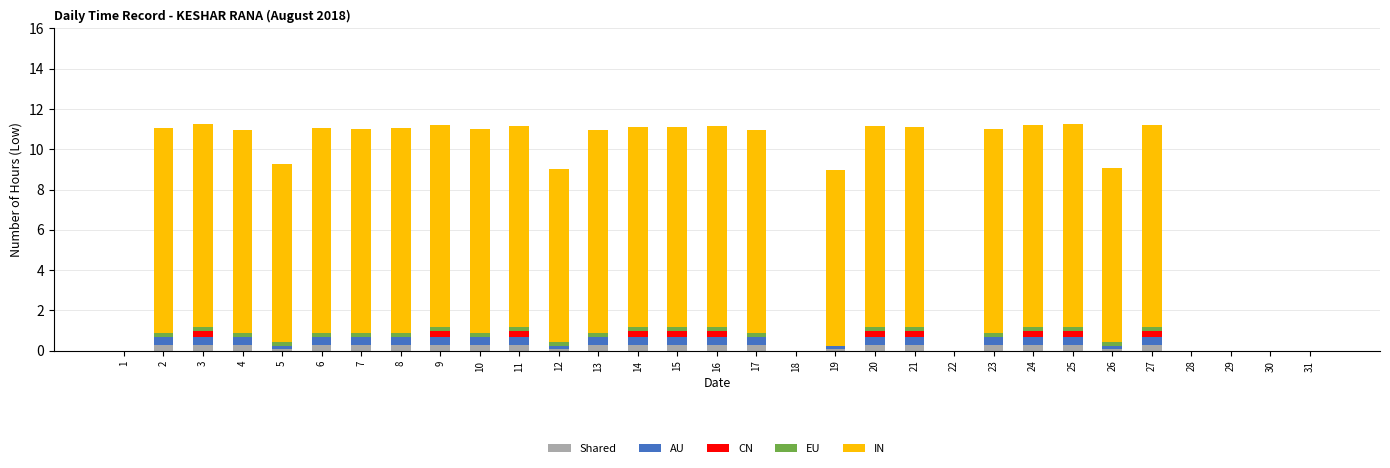

What are all the series names shown in the legend?

Shared, AU, CN, EU, IN